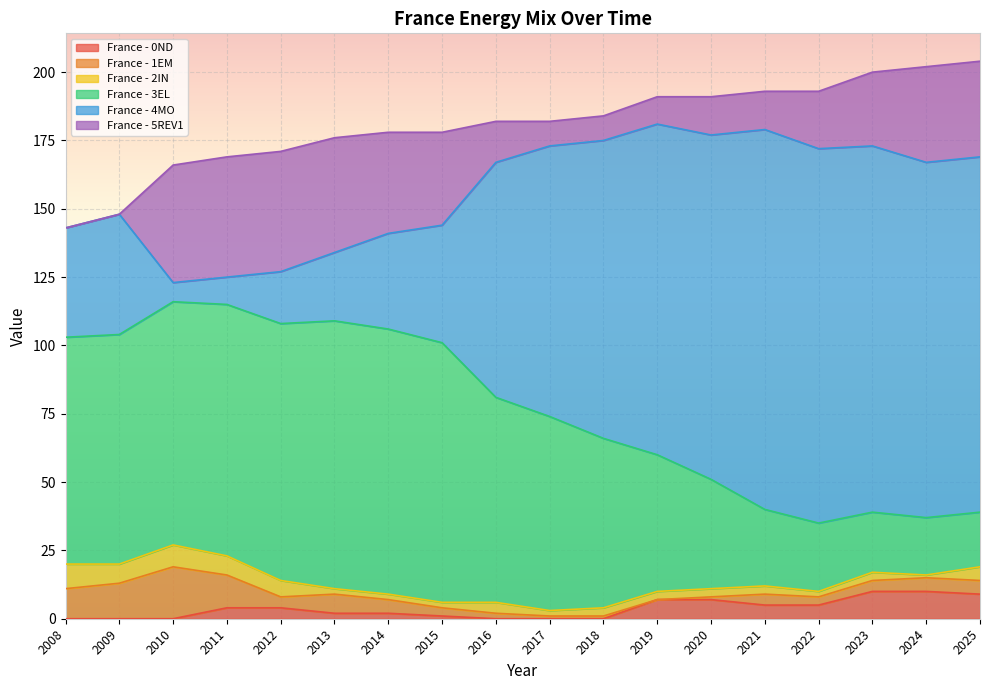

At which label is France - 3EL closest to 59?

2018